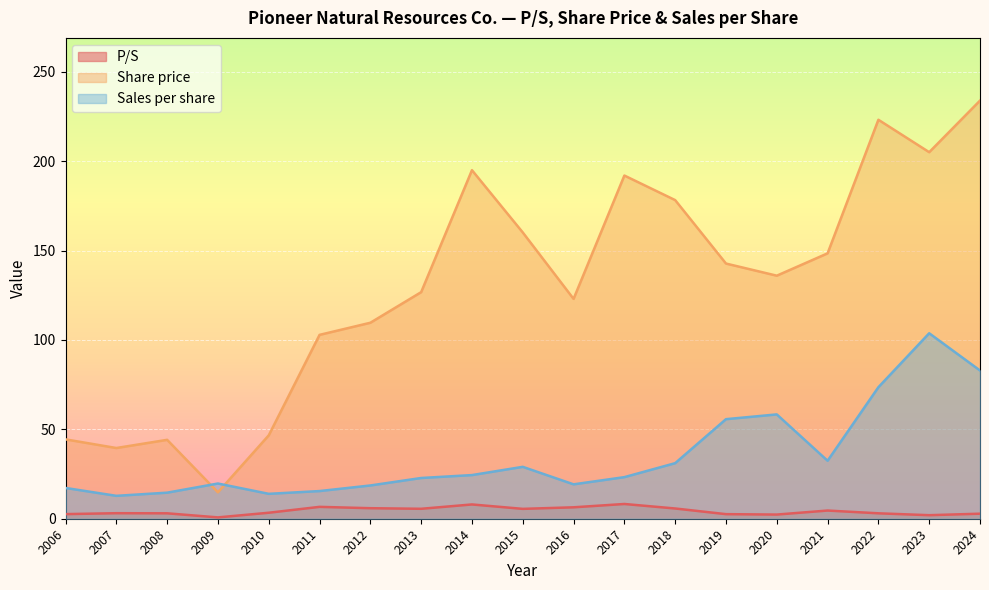

List the series in order of their peak value, highest first.

Share price, Sales per share, P/S